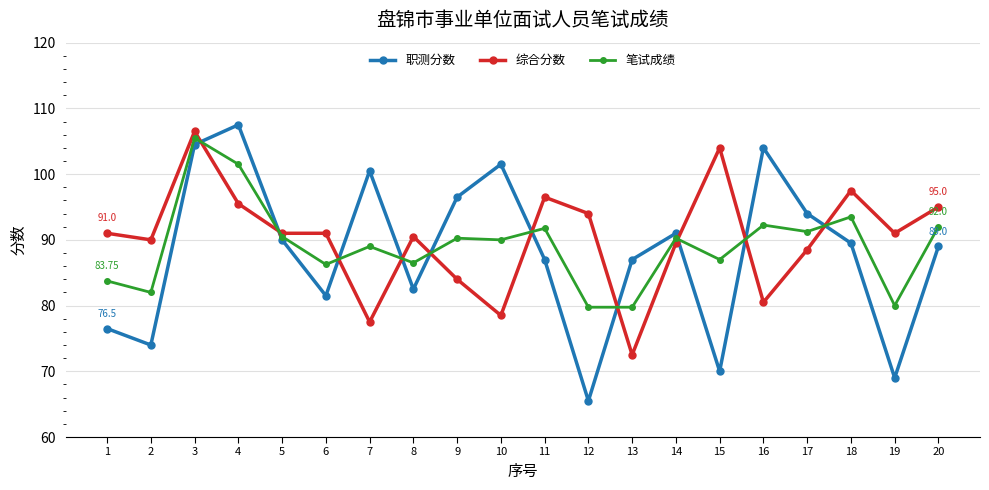

The value of 职测分数 at 16 is 104.0. True or false?

True